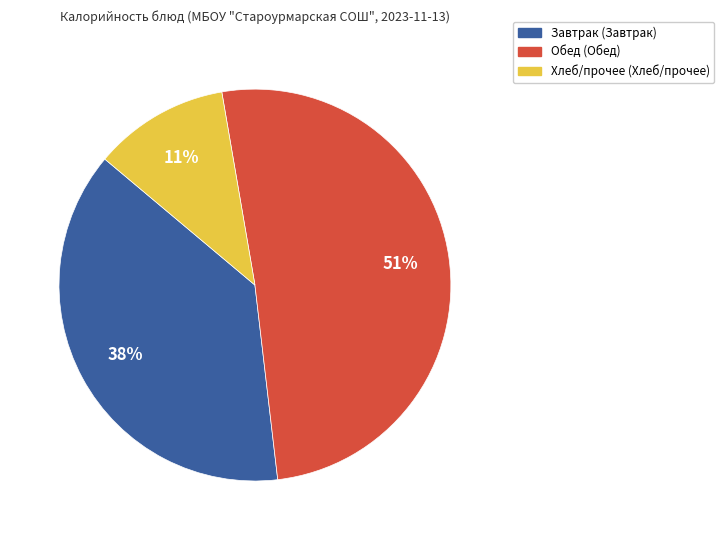

To the nearest percent, what is the average slice percentage?

33%